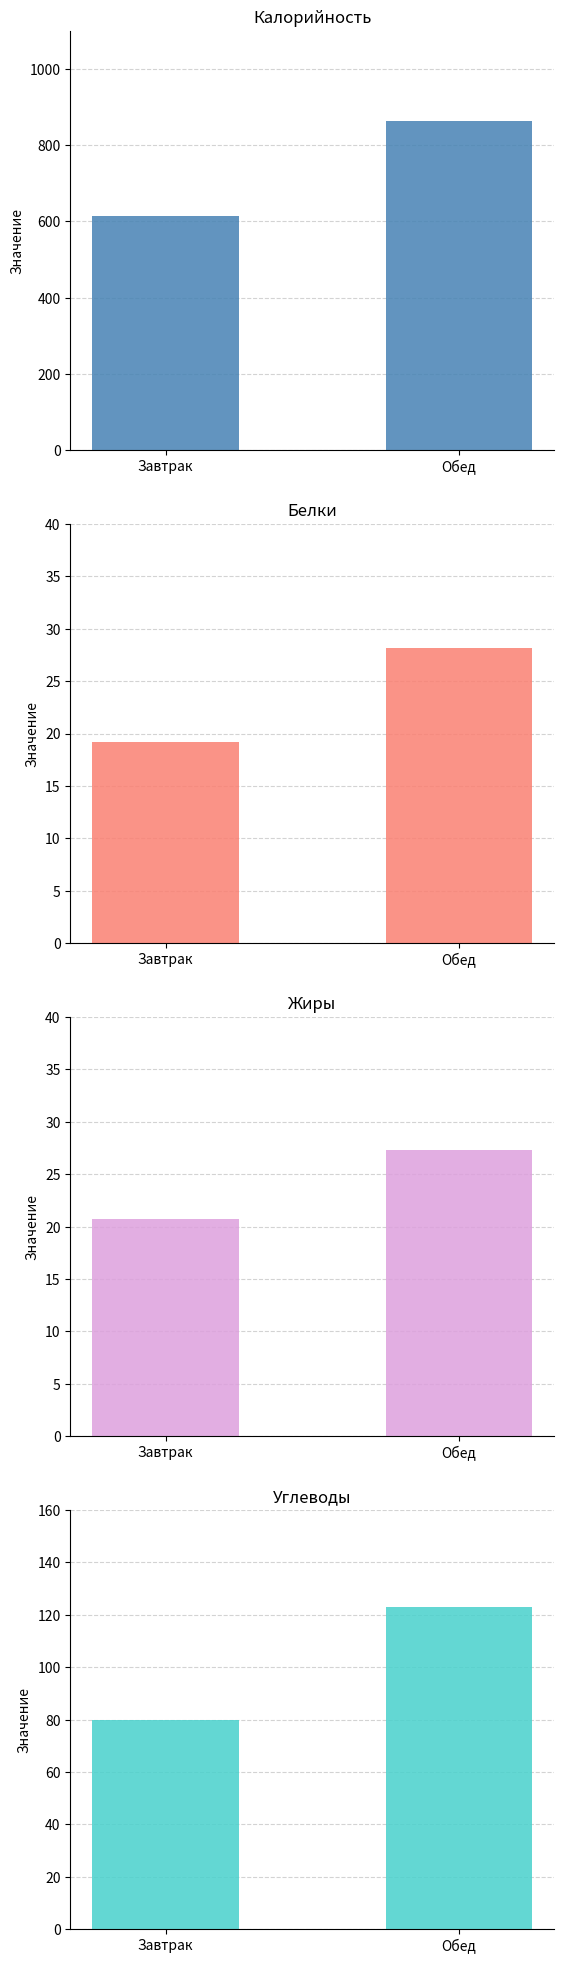

What are all the series names shown in the legend?

Калорийность, Белки, Жиры, Углеводы